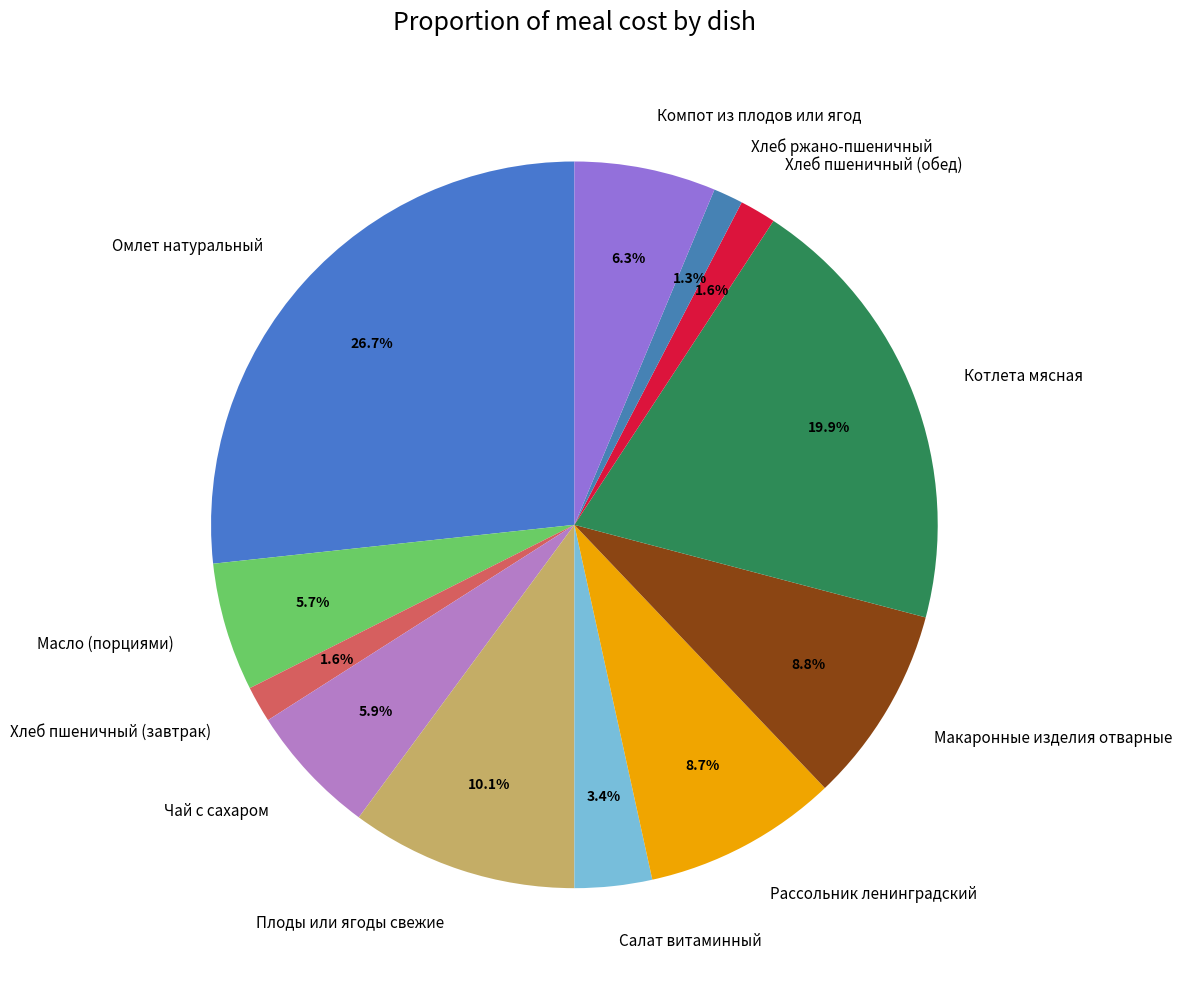

What is the largest slice in the pie chart?

Омлет натуральный